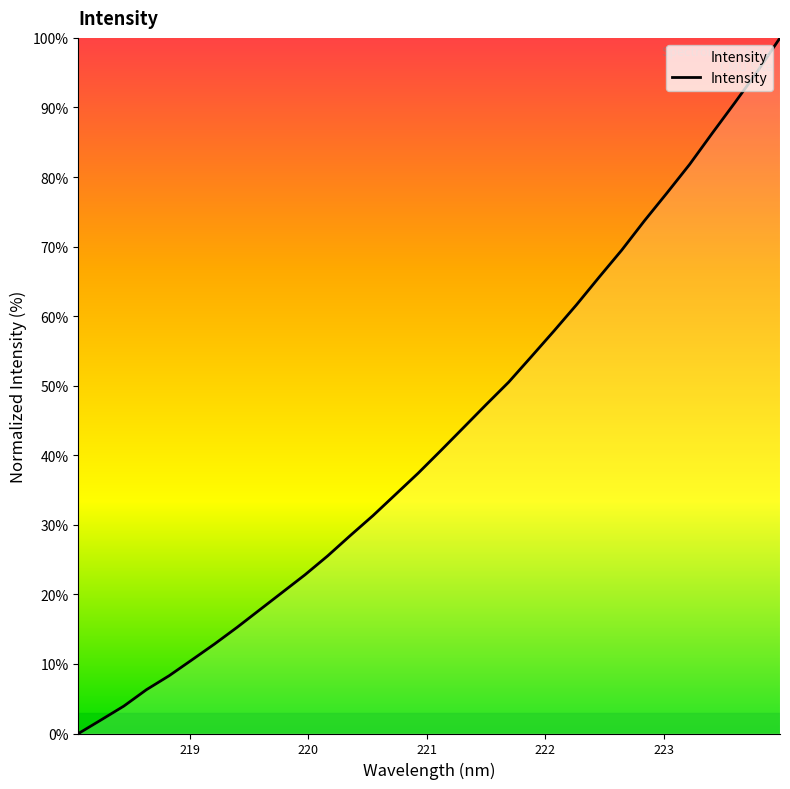

What is the greatest value displayed?

100.0